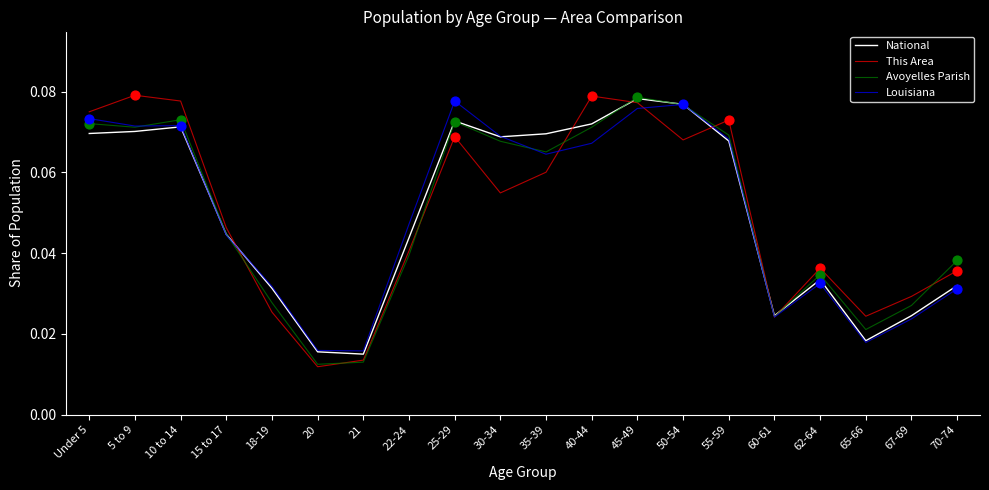

At how many categories does at least one series exceed 0?

20